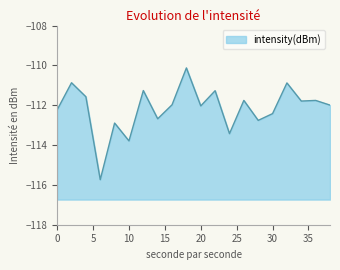

How many lines are shown in the chart?

1